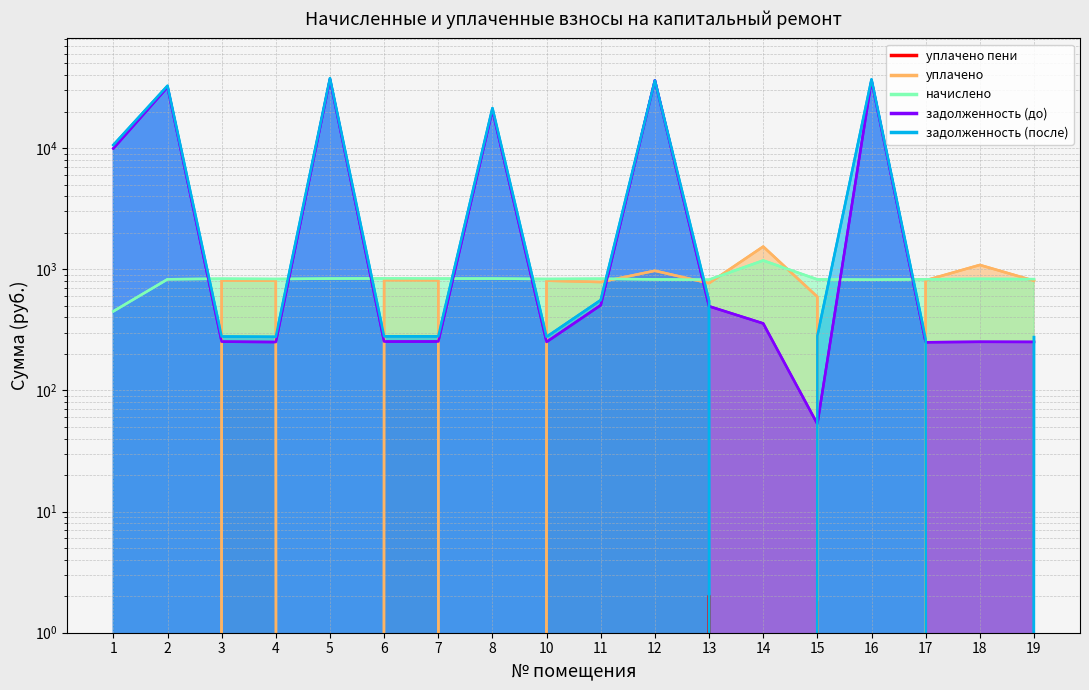

At which category does задолженность (до) reach its first local valley?

4